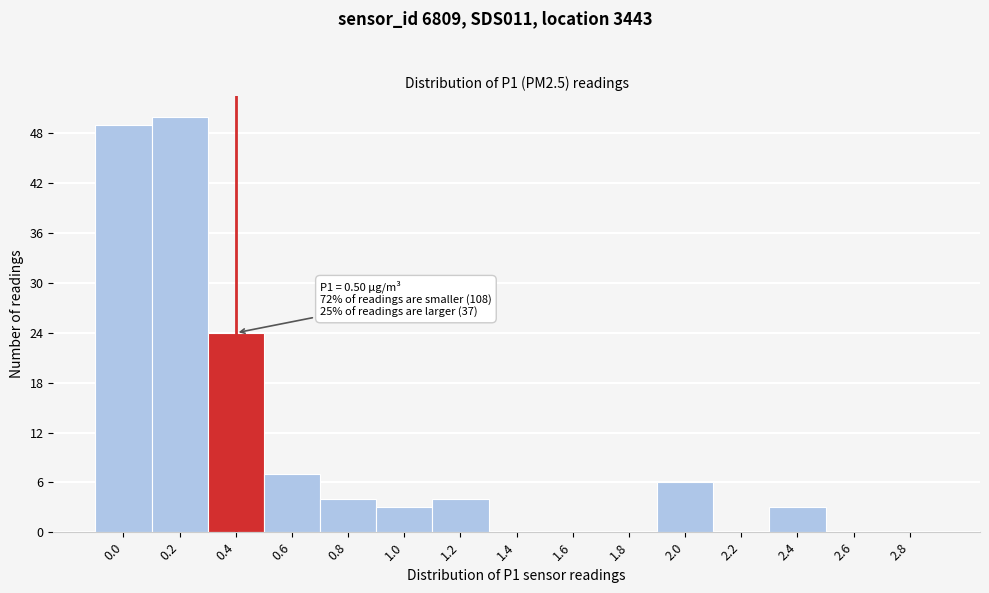

Reading left to right, transcribe all the data shown in this chart.

0.0=49	0.2=50	0.4=24	0.6=7	0.8=4	1.0=3	1.2=4	1.4=0	1.6=0	1.8=0	2.0=6	2.2=0	2.4=3	2.6=0	2.8=0